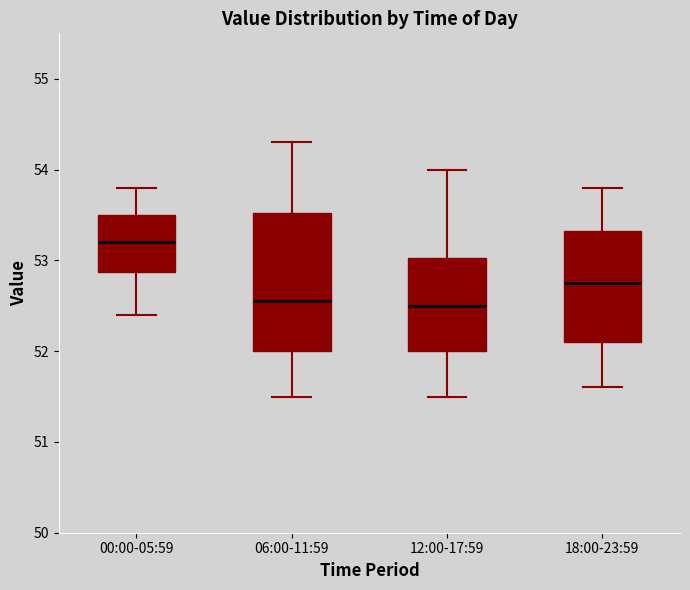

Reading left to right, read every box against the y-axis: the position of its median line, the range the box covers, and the ends of its whiskers. The values are not printed on the chart, so give them approximately, as read against the axis.

00:00-05:59: median 53.2, box 52.9 to 53.5, whiskers 52.4 to 53.8
06:00-11:59: median 52.6, box 52.0 to 53.5, whiskers 51.5 to 54.3
12:00-17:59: median 52.5, box 52.0 to 53.0, whiskers 51.5 to 54.0
18:00-23:59: median 52.8, box 52.1 to 53.3, whiskers 51.6 to 53.8